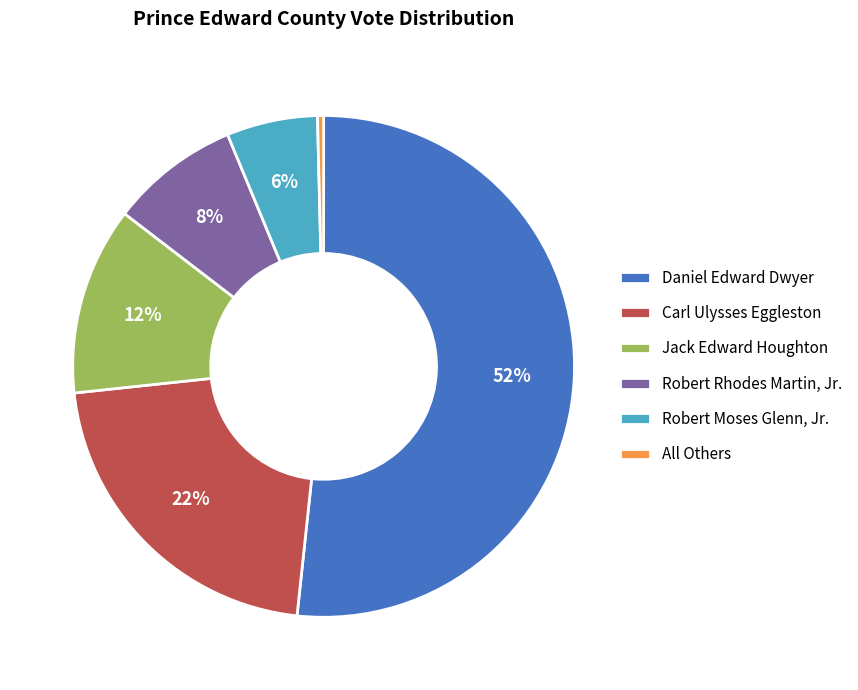

Is the sum of All Others and Robert Moses Glenn, Jr. greater than half?

No